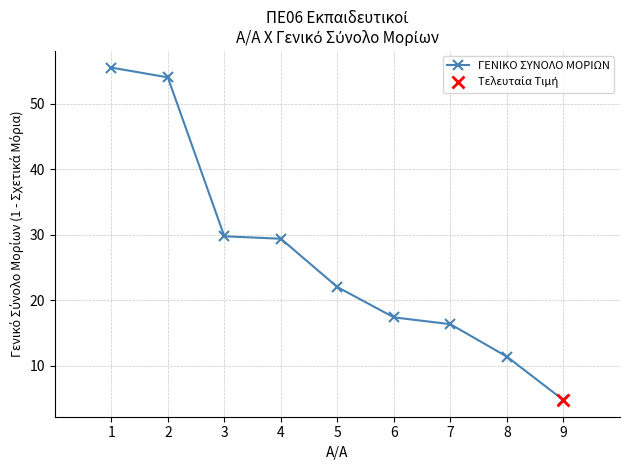

Which label corresponds to the largest value in the chart?

1